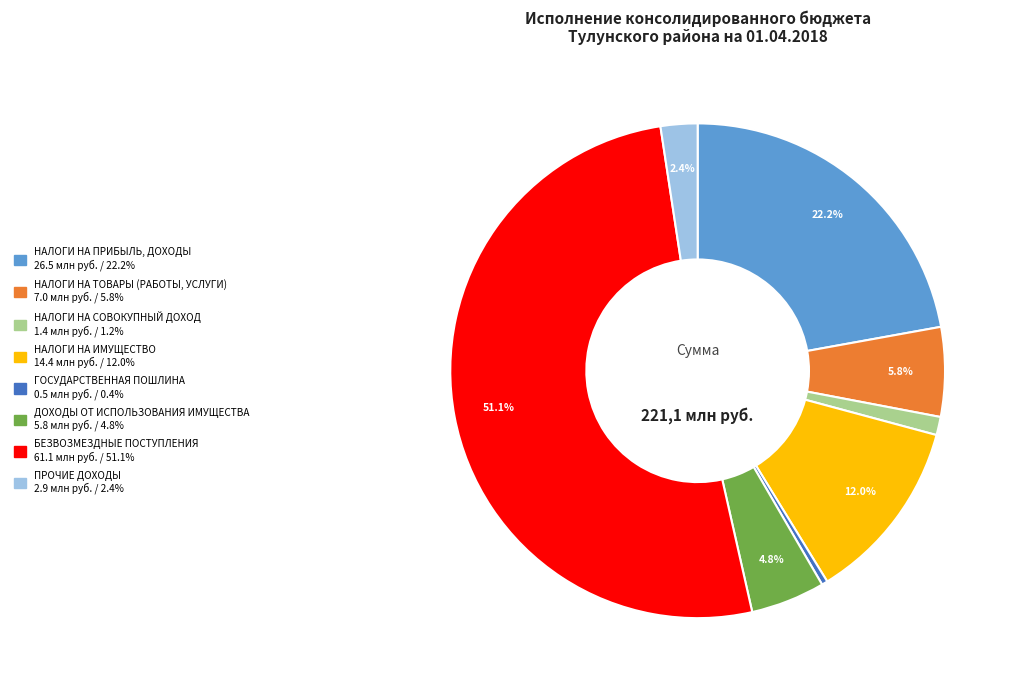

To the nearest percent, what percentage of the pie is НАЛОГИ НА ТОВАРЫ (РАБОТЫ, УСЛУГИ)?

6%